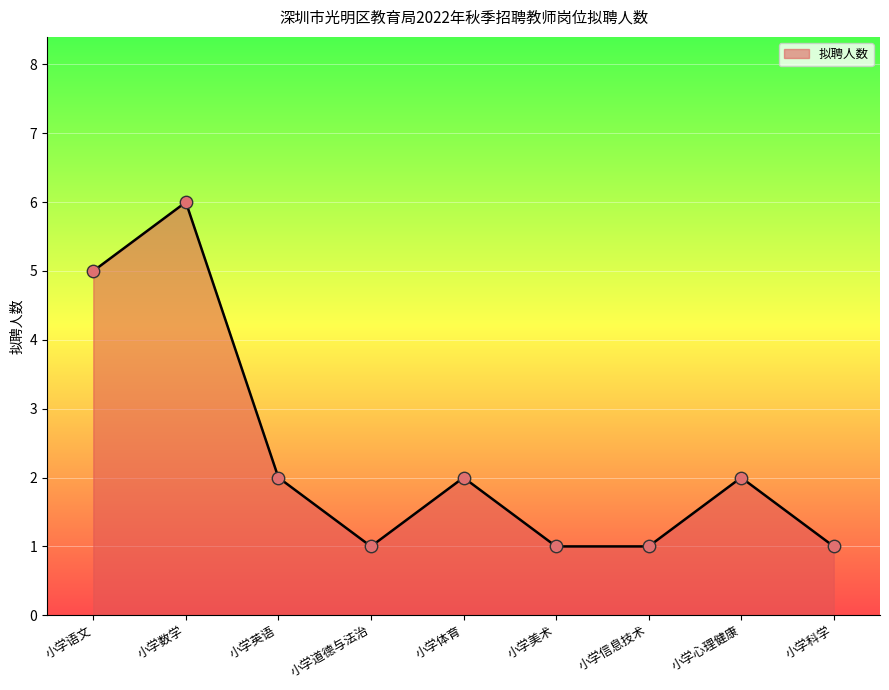

What is the ratio of the value at 小学体育 to the value at 小学科学?

2.0